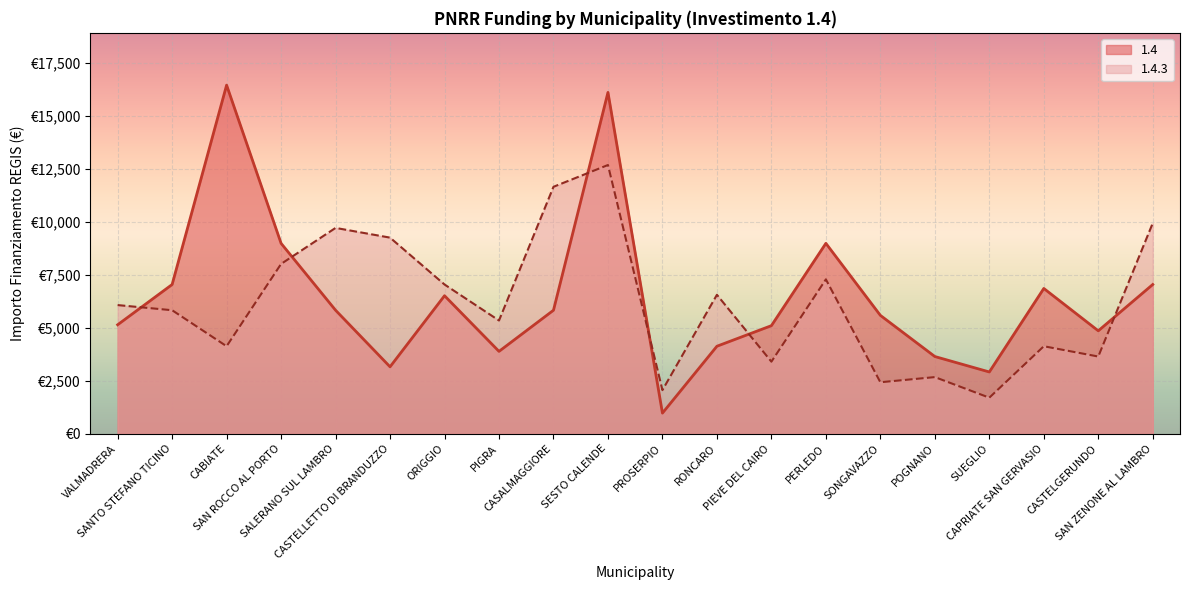

Does the chart display data point markers on the line(s)?

No